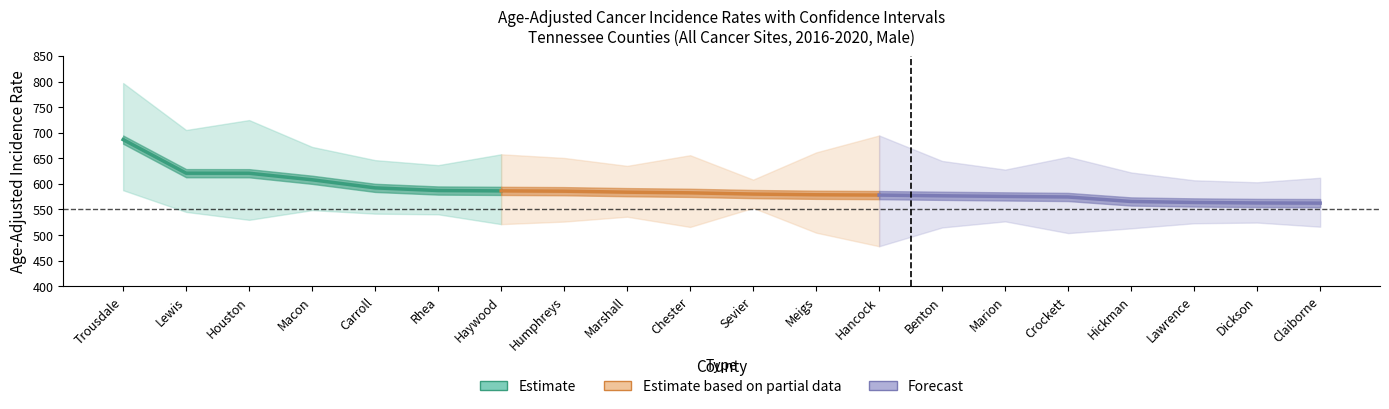

Is it true that lower_ci equals 303.8 at 17?

False